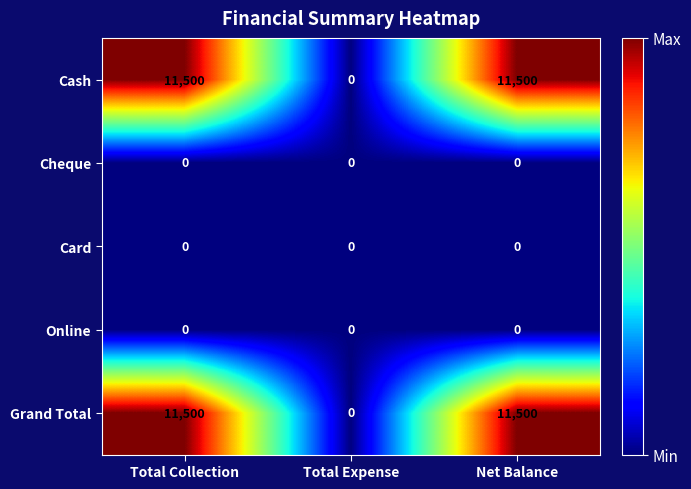

Reading right to left, what are all the values shown in this chart?

Cash: 11500	0	11500
Cheque: 0	0	0
Card: 0	0	0
Online: 0	0	0
Grand Total: 11500	0	11500